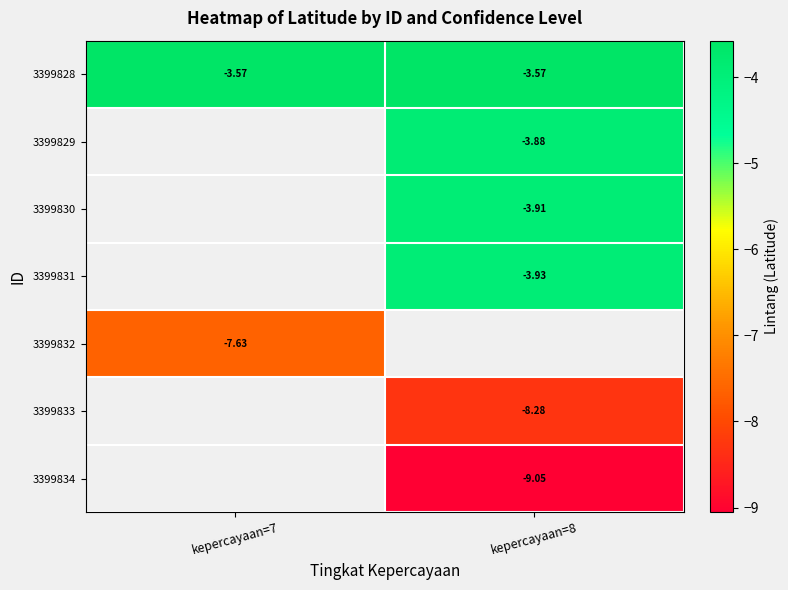

Is the value of 3399829 at kepercayaan=8 greater than the value of 3399833 at kepercayaan=8?

Yes